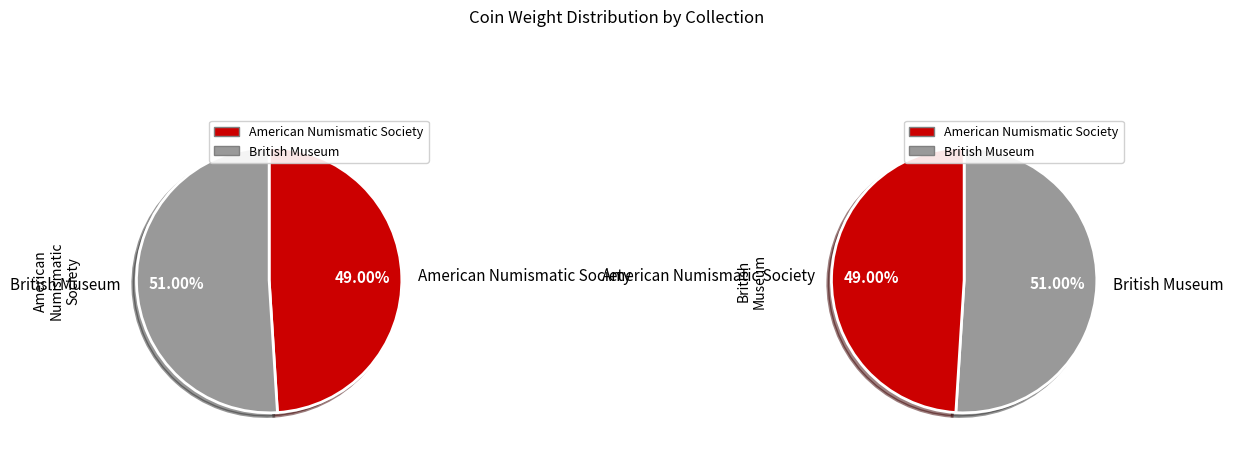

To the nearest percent, what percentage of the pie is American Numismatic Society?

49%